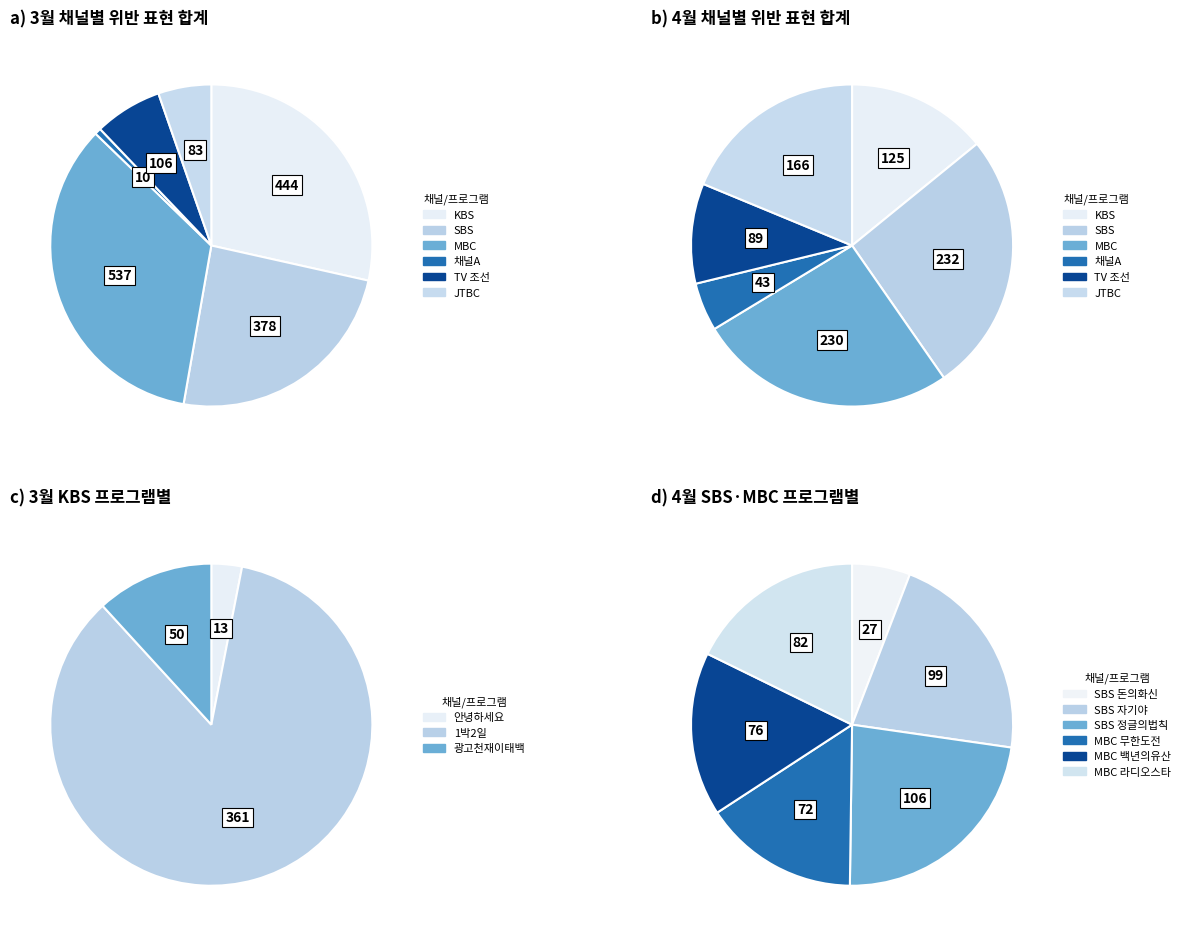

To the nearest percent, what is the average slice percentage?

17%